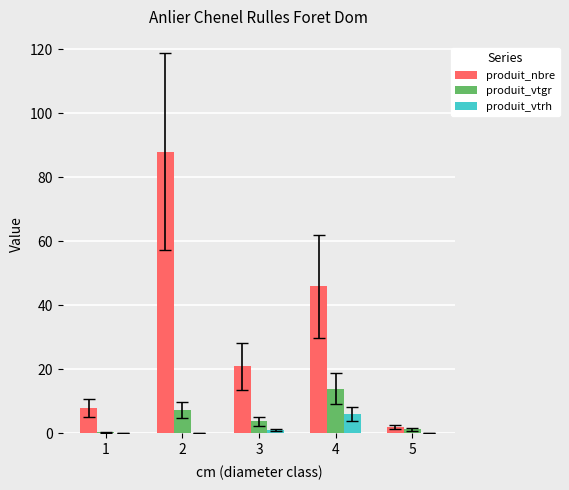

Which series changed the most between 2 and 5?

produit_nbre